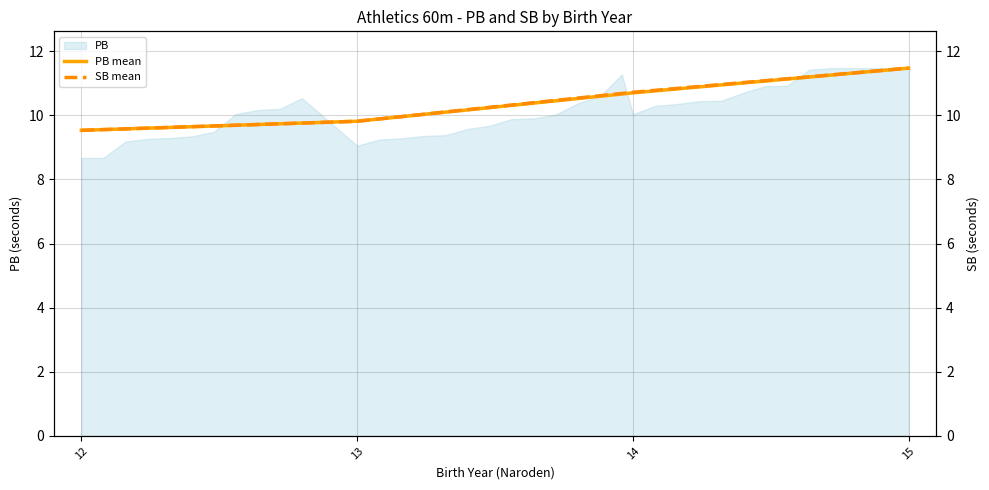

What is the value of the SB mean point at the 4th from the left?

11.5